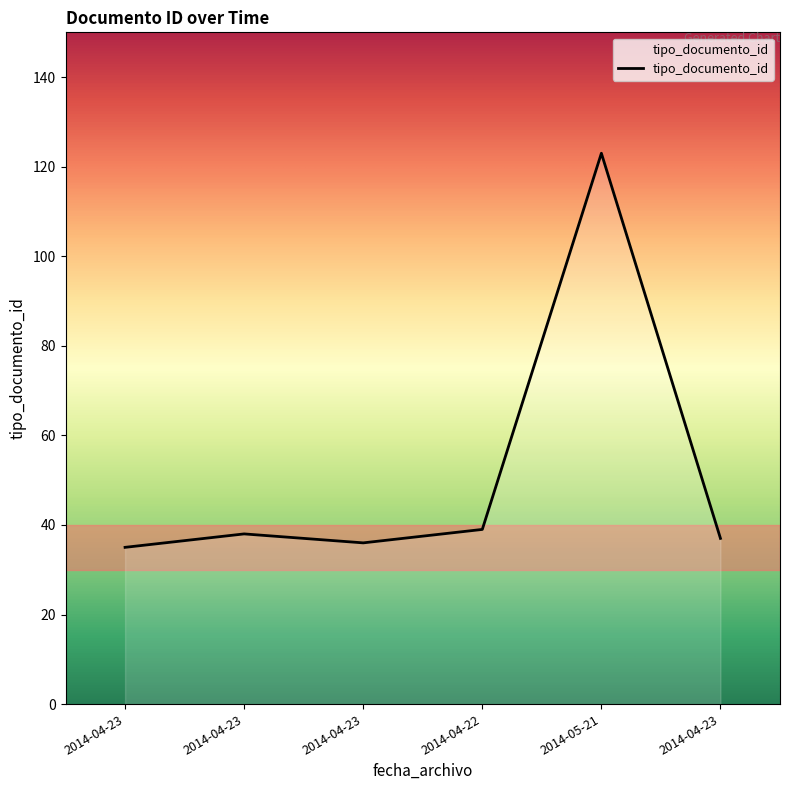

How many distinct data groups are displayed?

1